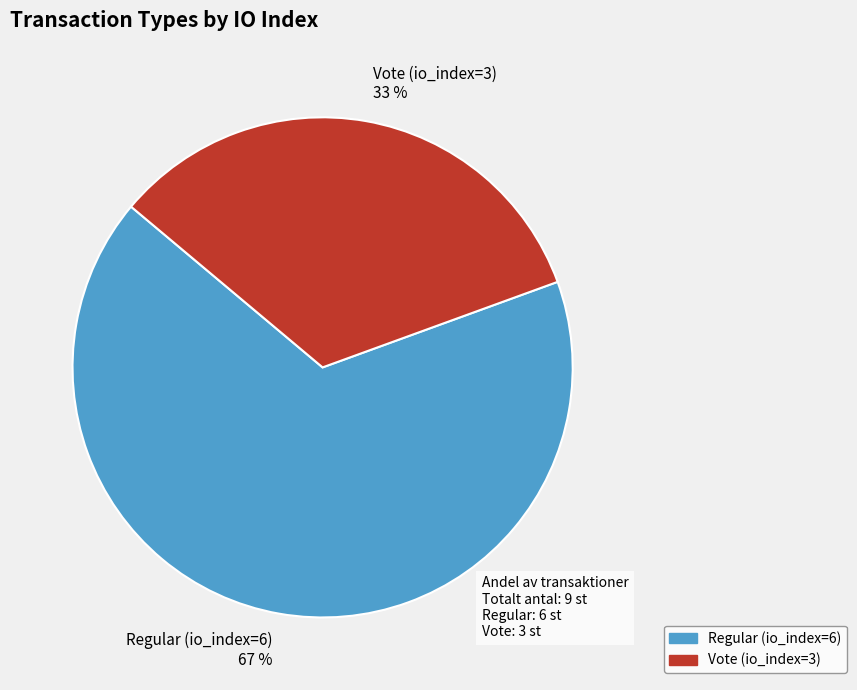

To the nearest percent, what is the combined percentage of Vote (io_index=3) and Regular (io_index=6)?

100%